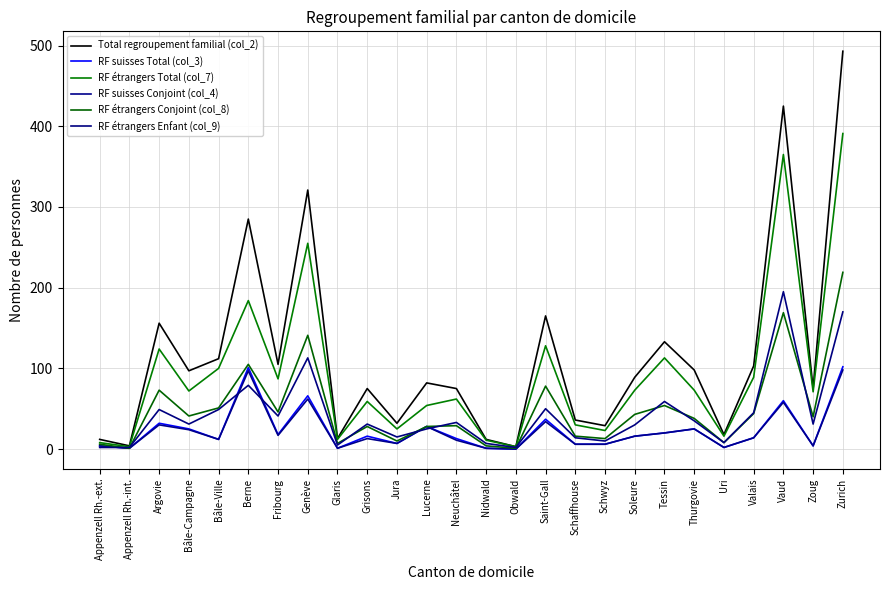

How many lines are shown in the chart?

6